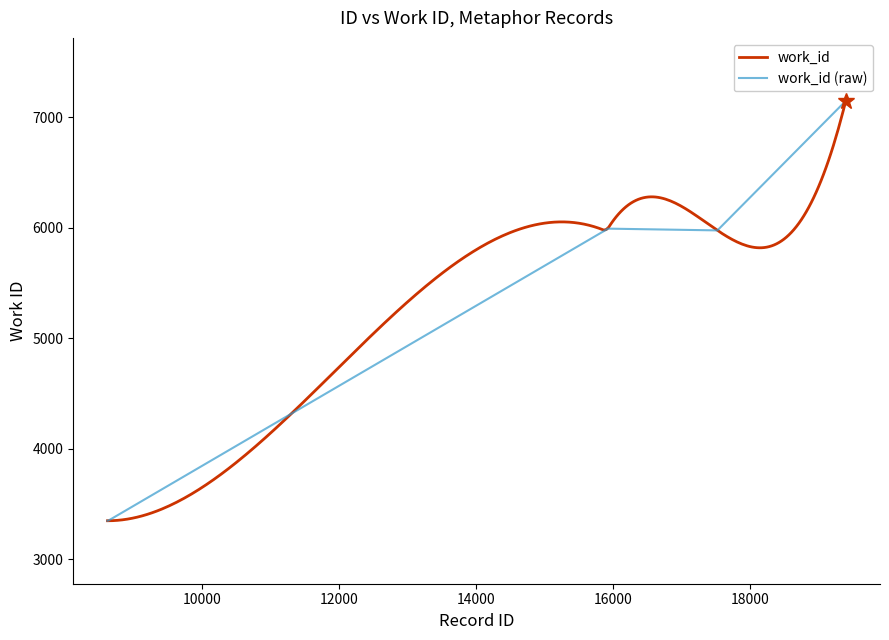

At which category does the data reach its first local valley?

17525